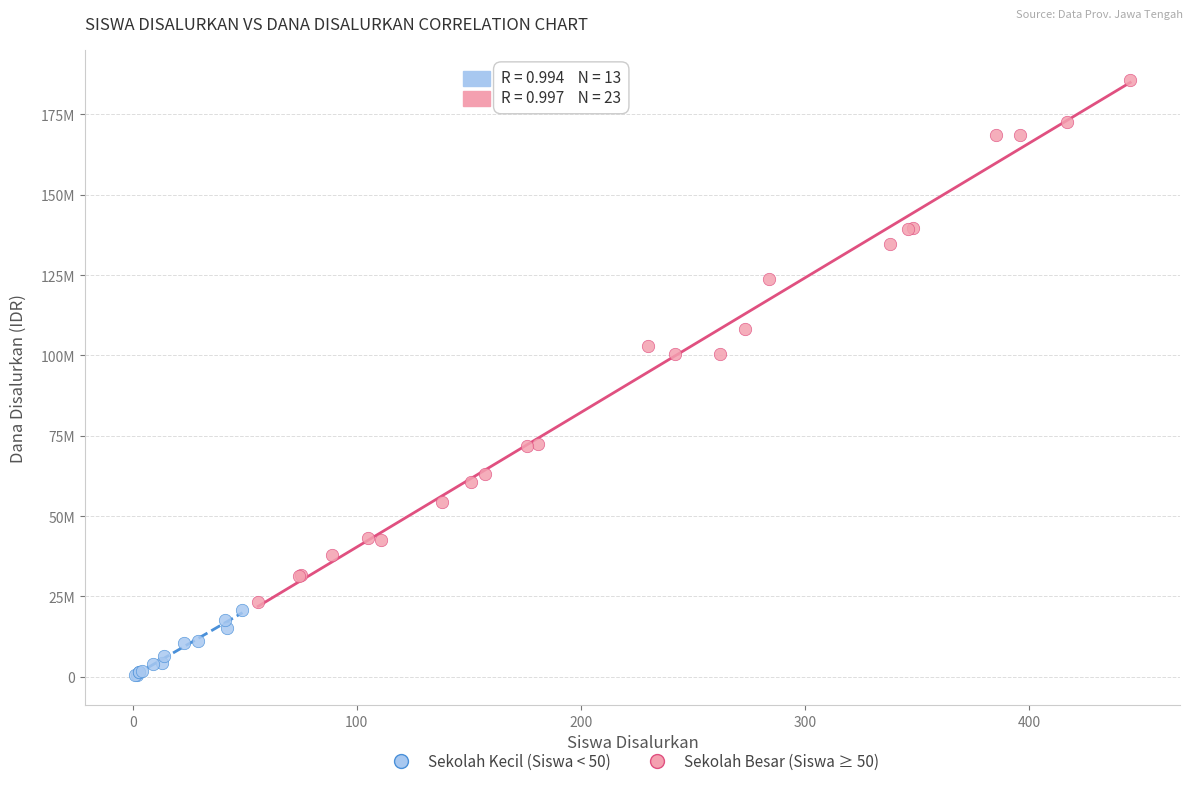

What are all the series names shown in the legend?

Sekolah Kecil (Siswa < 50), Sekolah Besar (Siswa ≥ 50)